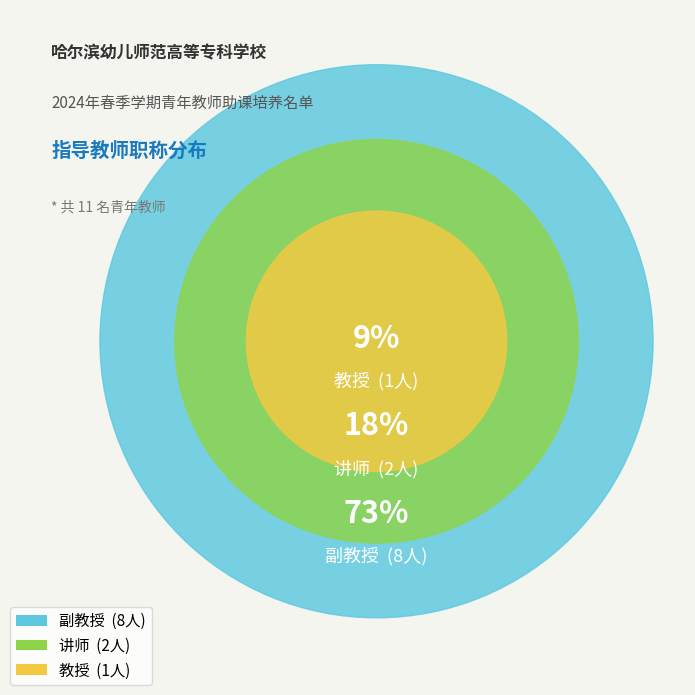

Combined, what portion of the pie is 讲师 and 教授?

27.3%